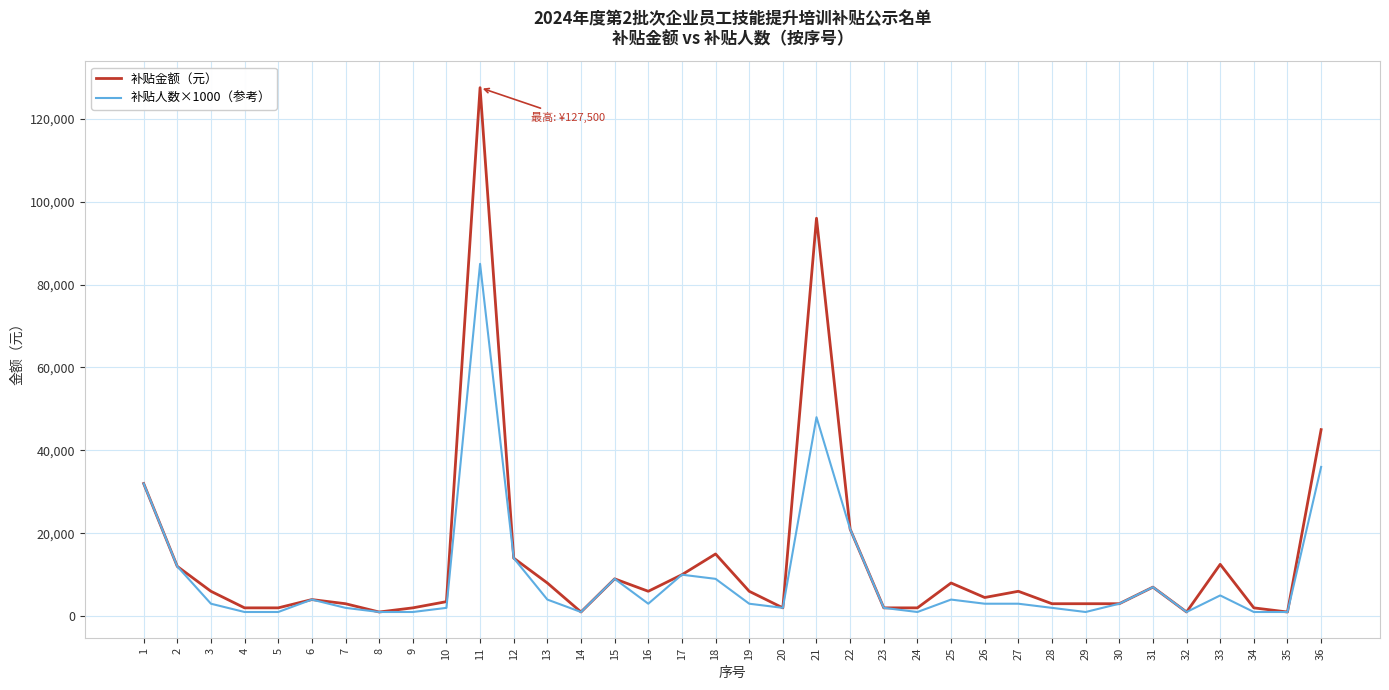

List the series in order of their peak value, highest first.

补贴金额（元）, 补贴人数×1000（参考）